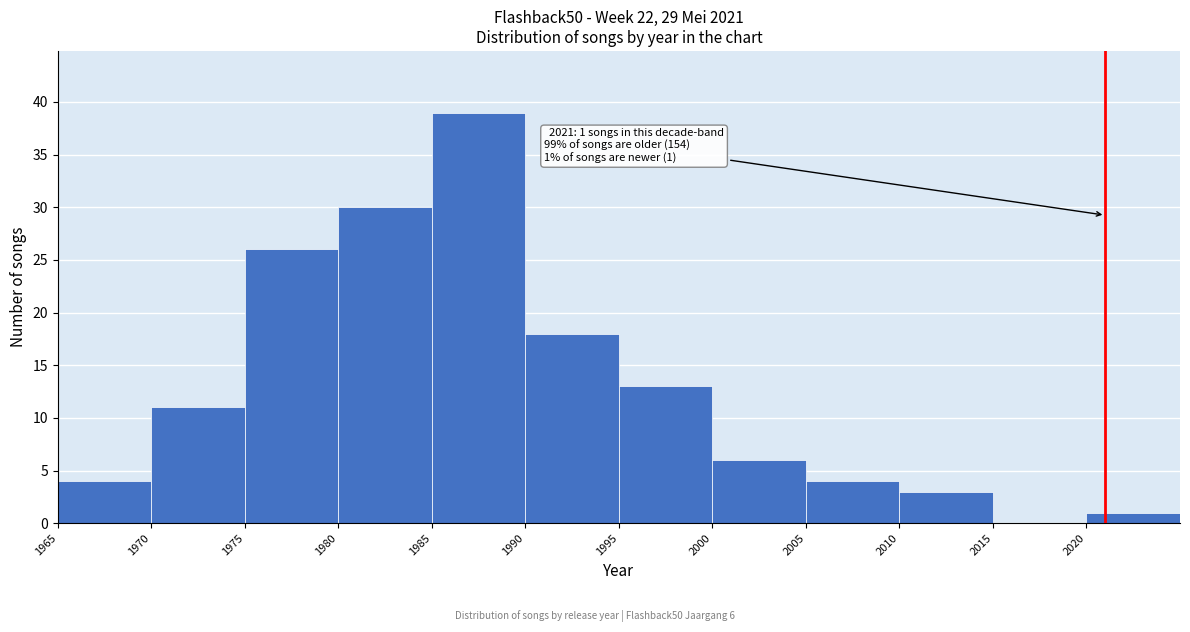

Which range on the x-axis has the tallest bar?

1985 to 1990